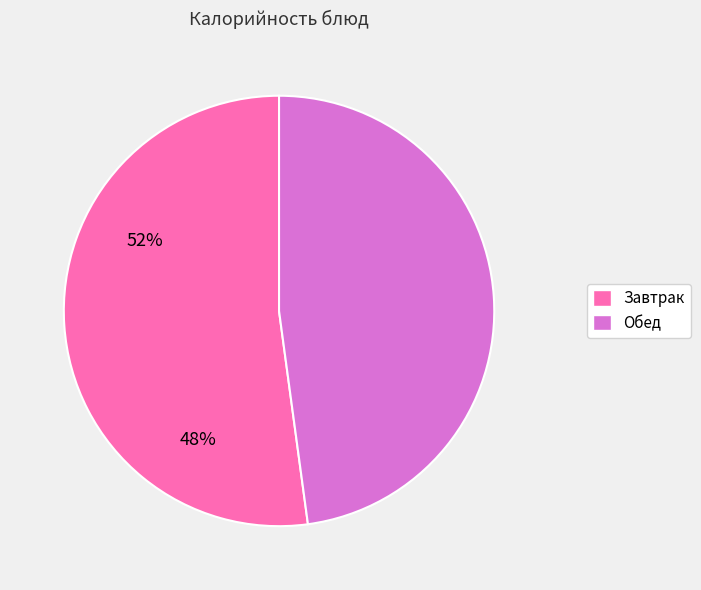

Does any single category account for the majority?

Yes